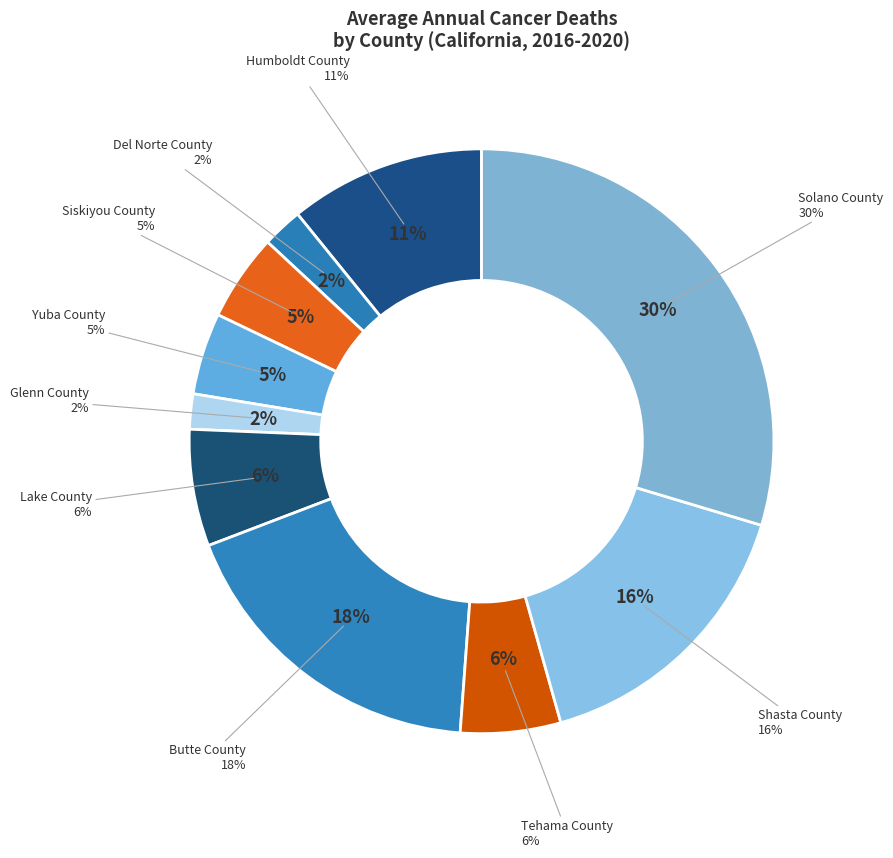

To the nearest percent, what is the difference between the Siskiyou County and Solano County slice percentages?

25%